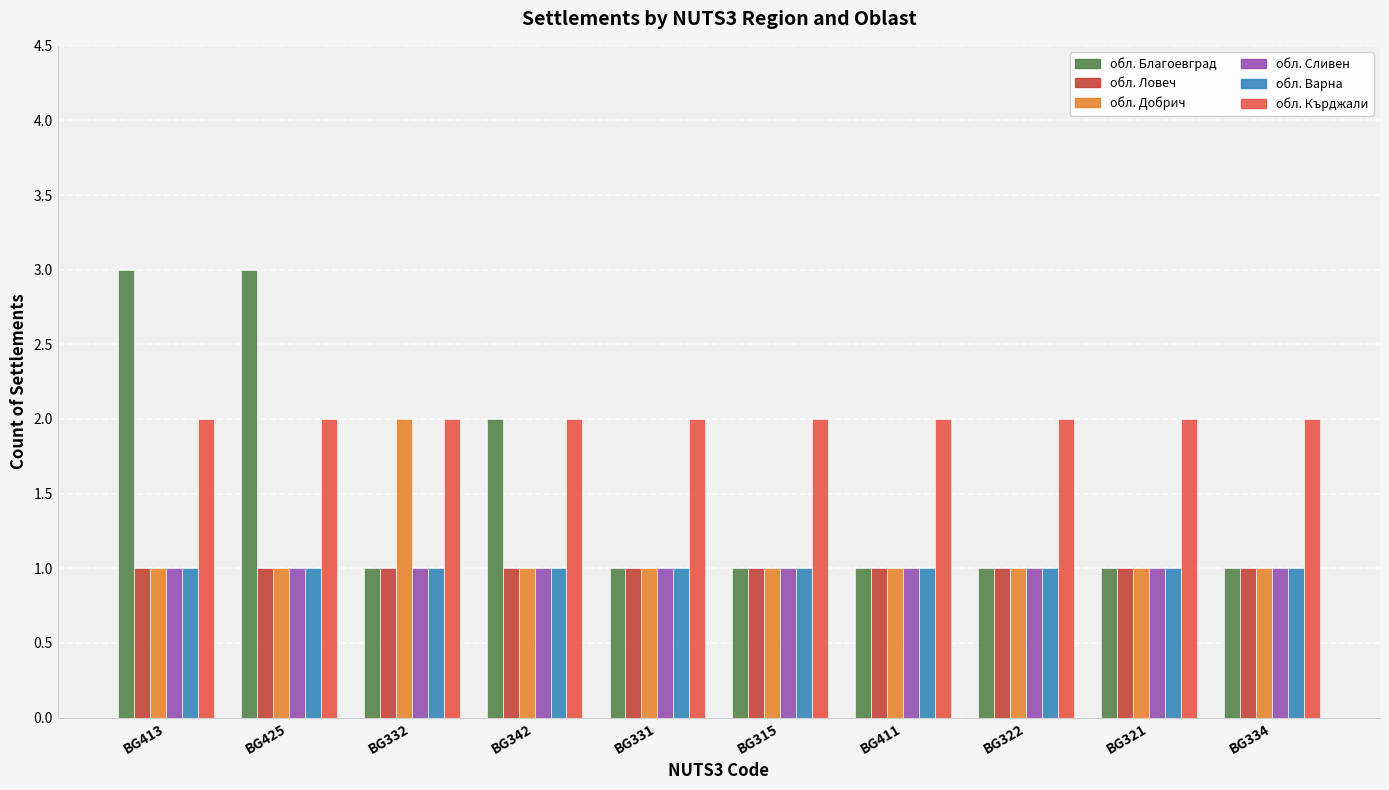

What is the value of the обл. Варна bar at the 5th from the left?

1